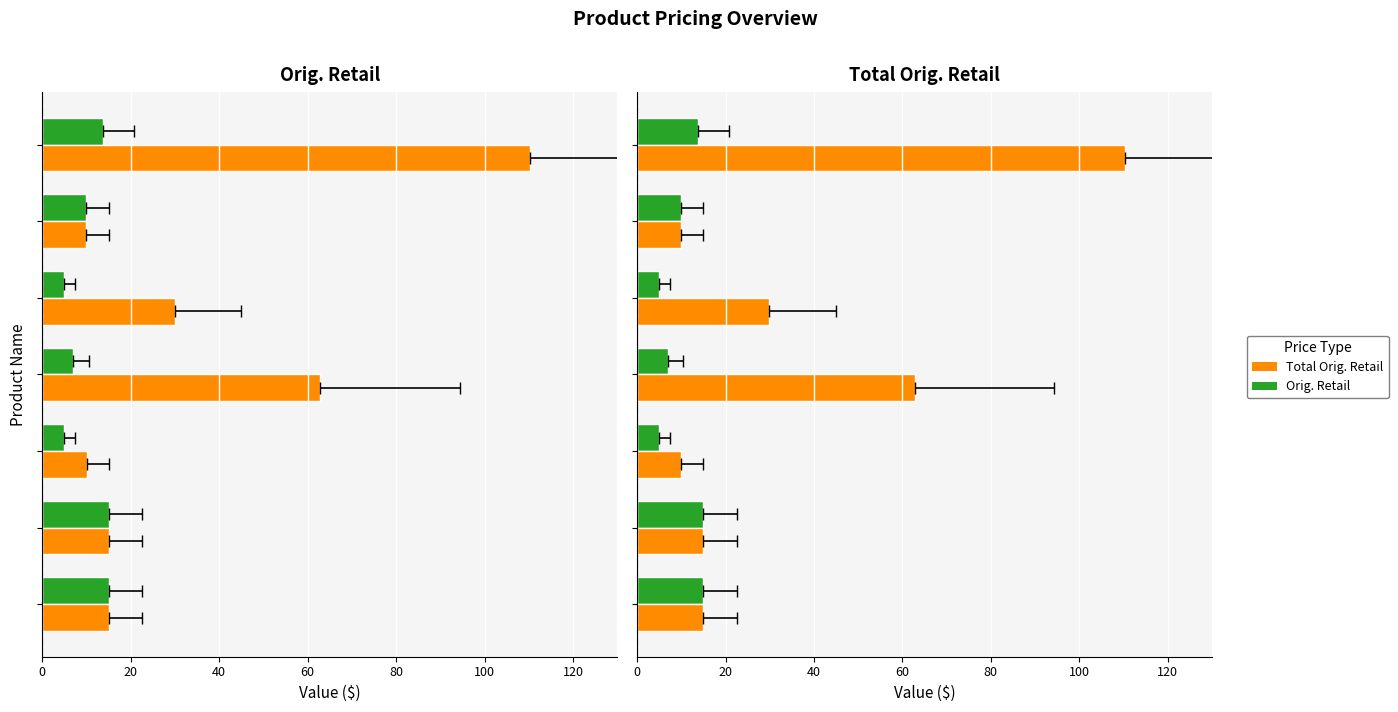

At 60, list the series in order from largest to smallest.

Total Orig. Retail, Orig. Retail